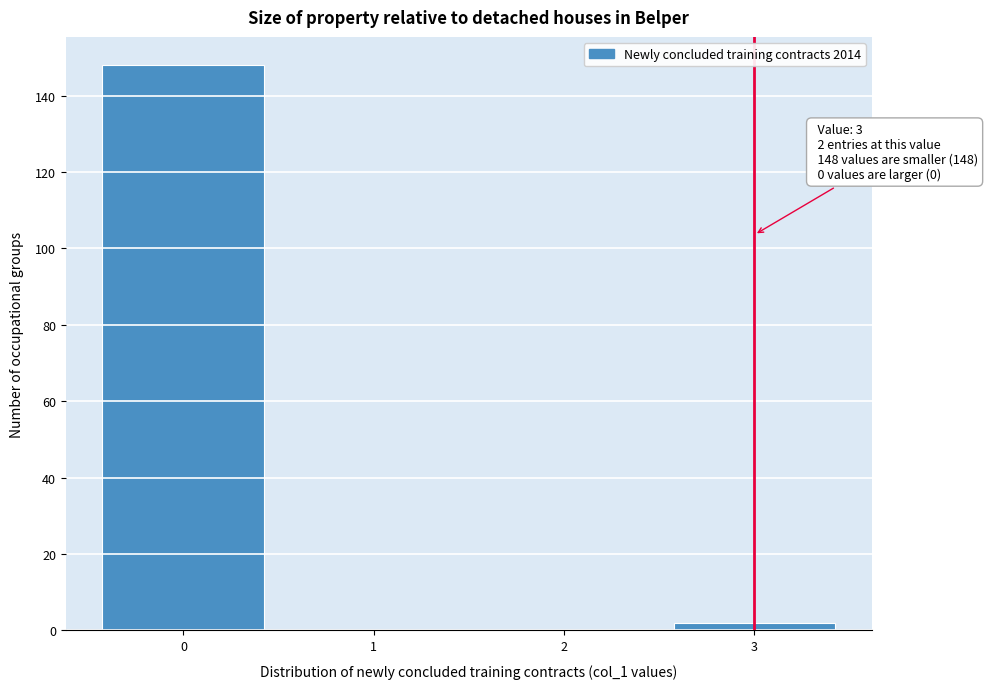

Which range on the x-axis has the tallest bar?

-0.5 to 0.5